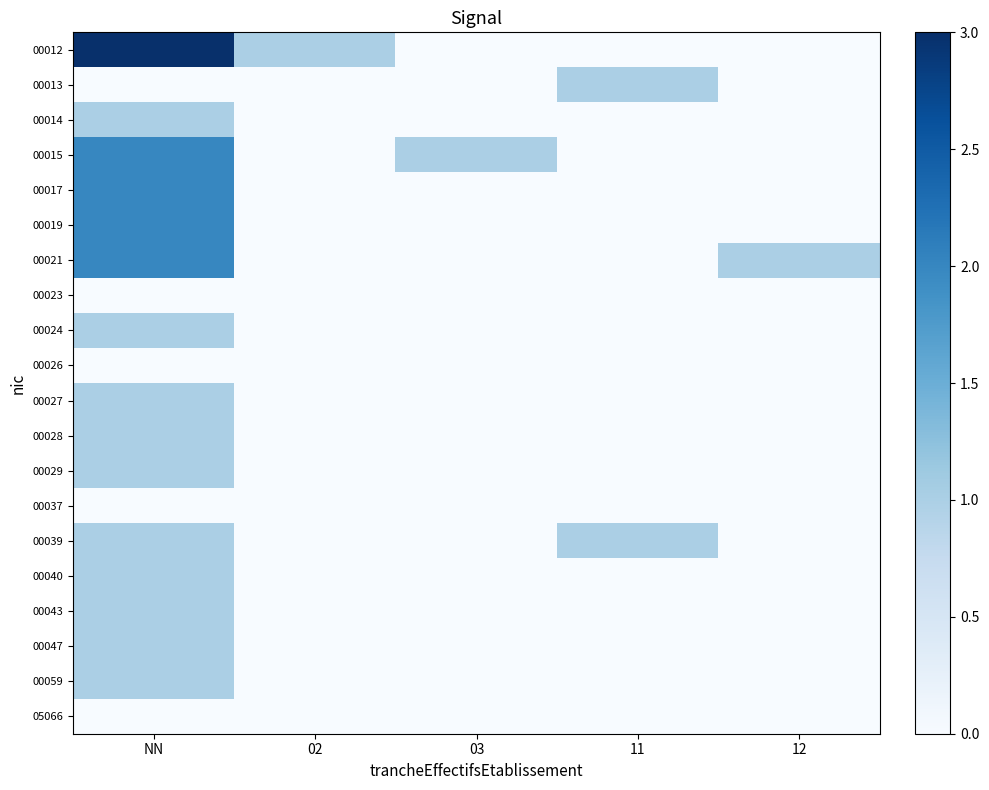

How many data points does each series have?

5